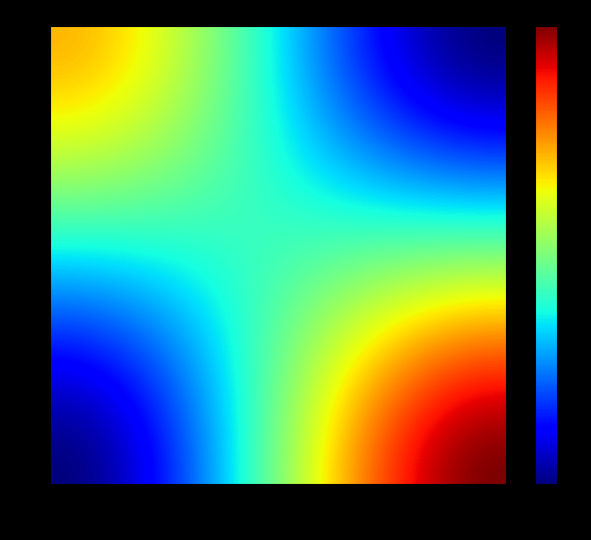

Which category has the highest value across all series?

io_index